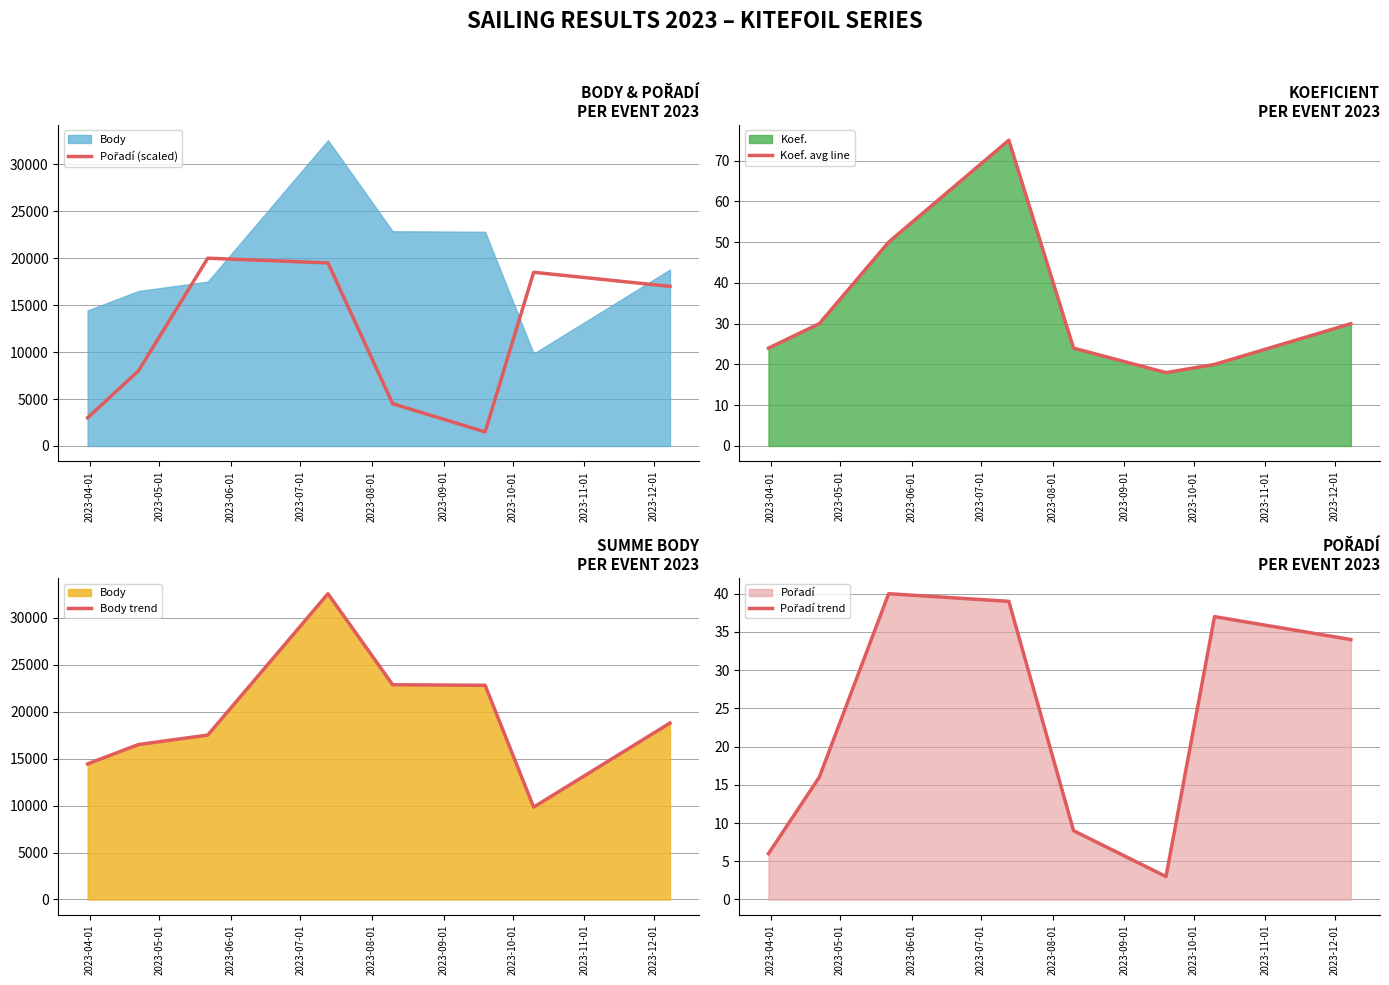

What is the average value of the Koef. avg line series?

34